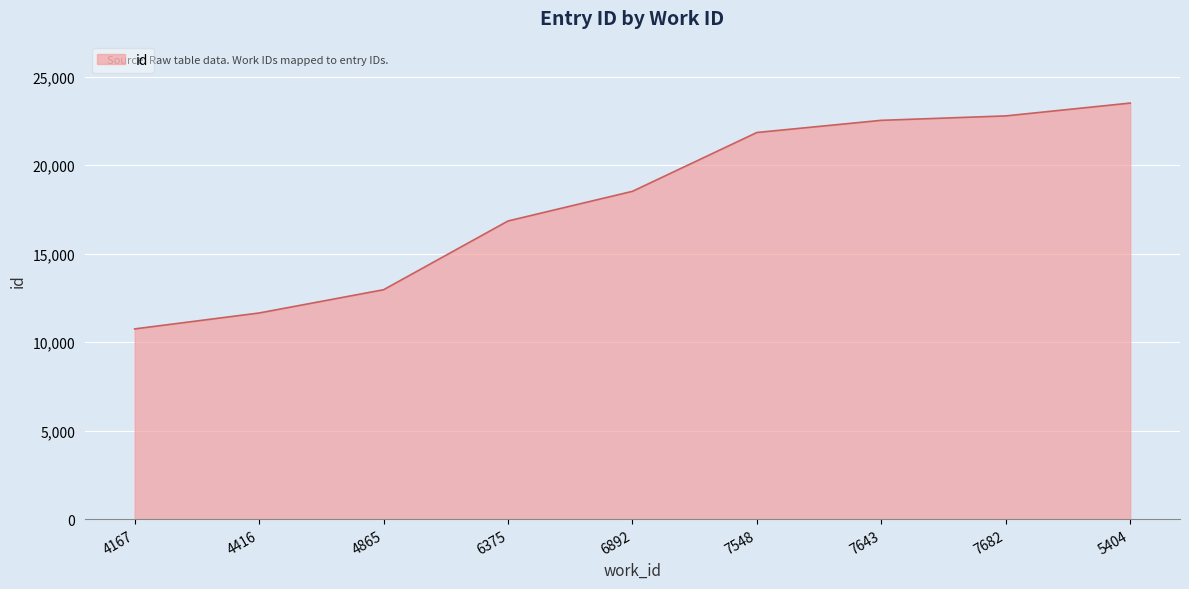

List the labels in order of value, smallest first.

4167, 4416, 4865, 6375, 6892, 7548, 7643, 7682, 5404